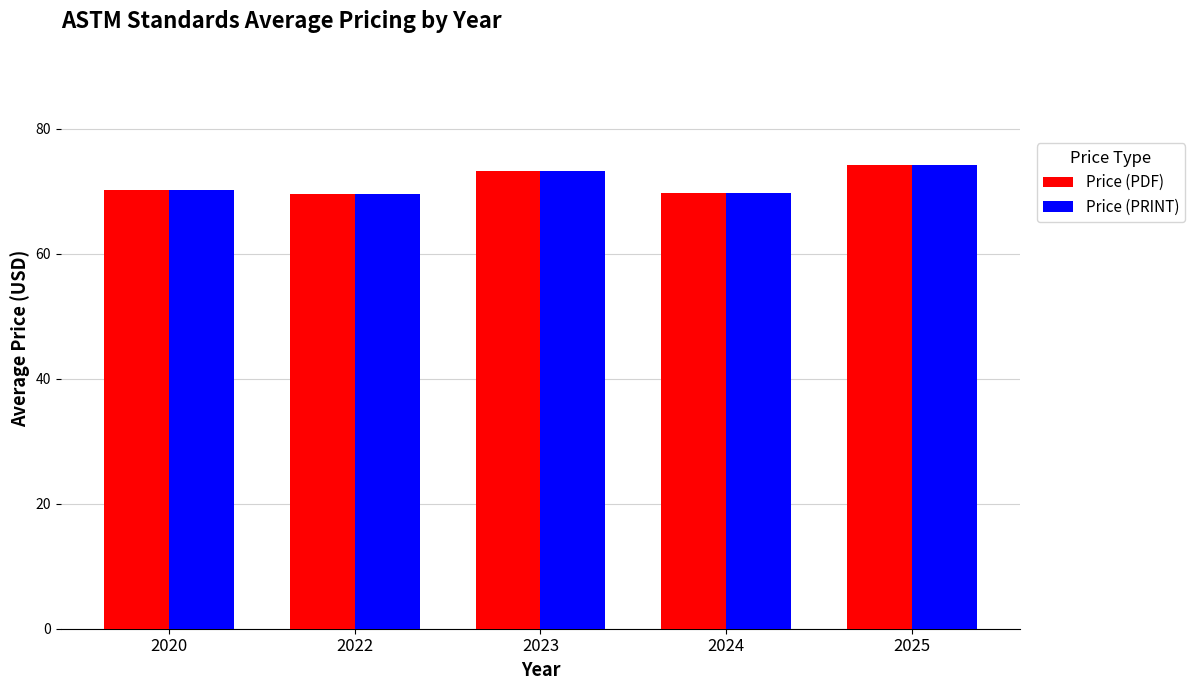

How many series are shown in this chart?

2